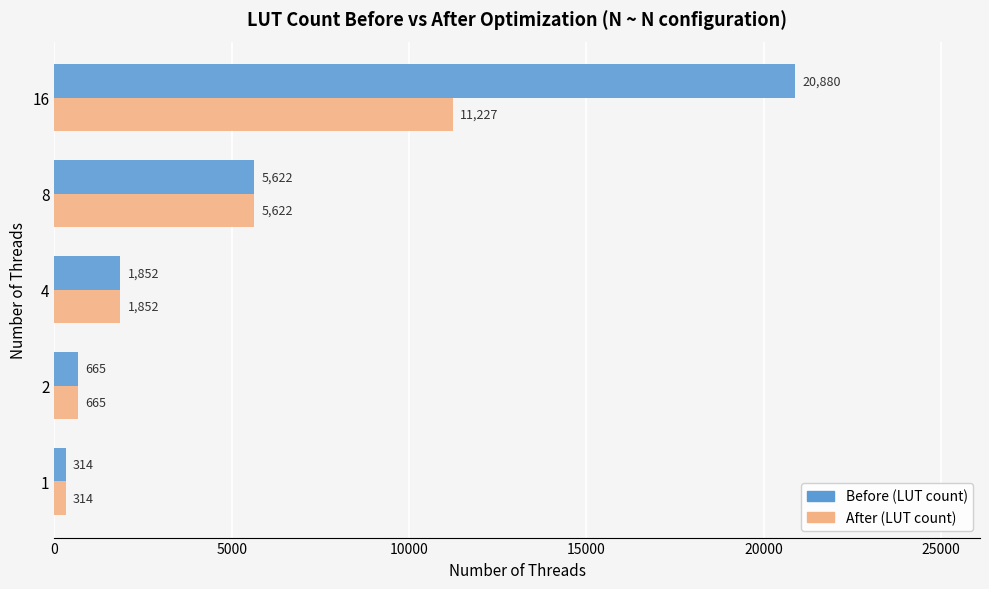

What is the greatest value displayed?

20880